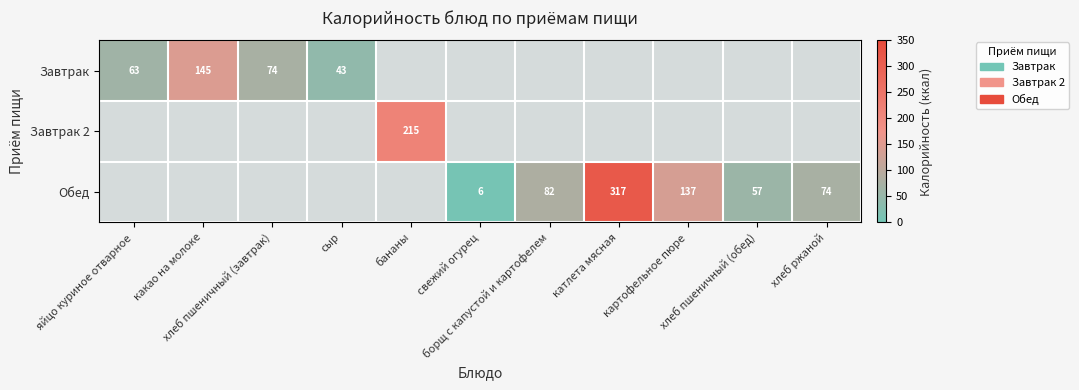

Rank the series at хлеб пшеничный (обед) from highest to lowest value.

Завтрак, Завтрак 2, Обед